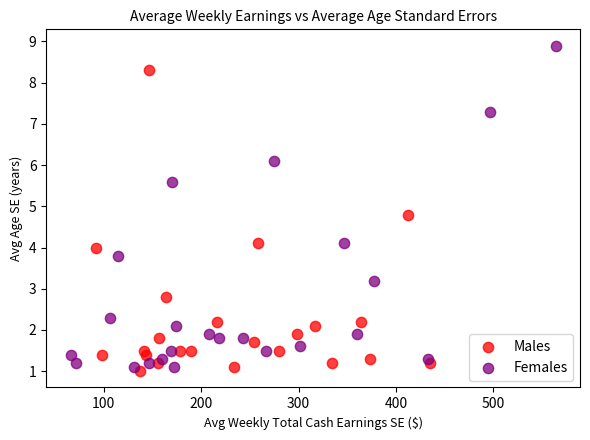

Which series contains the highest Y value?

Females